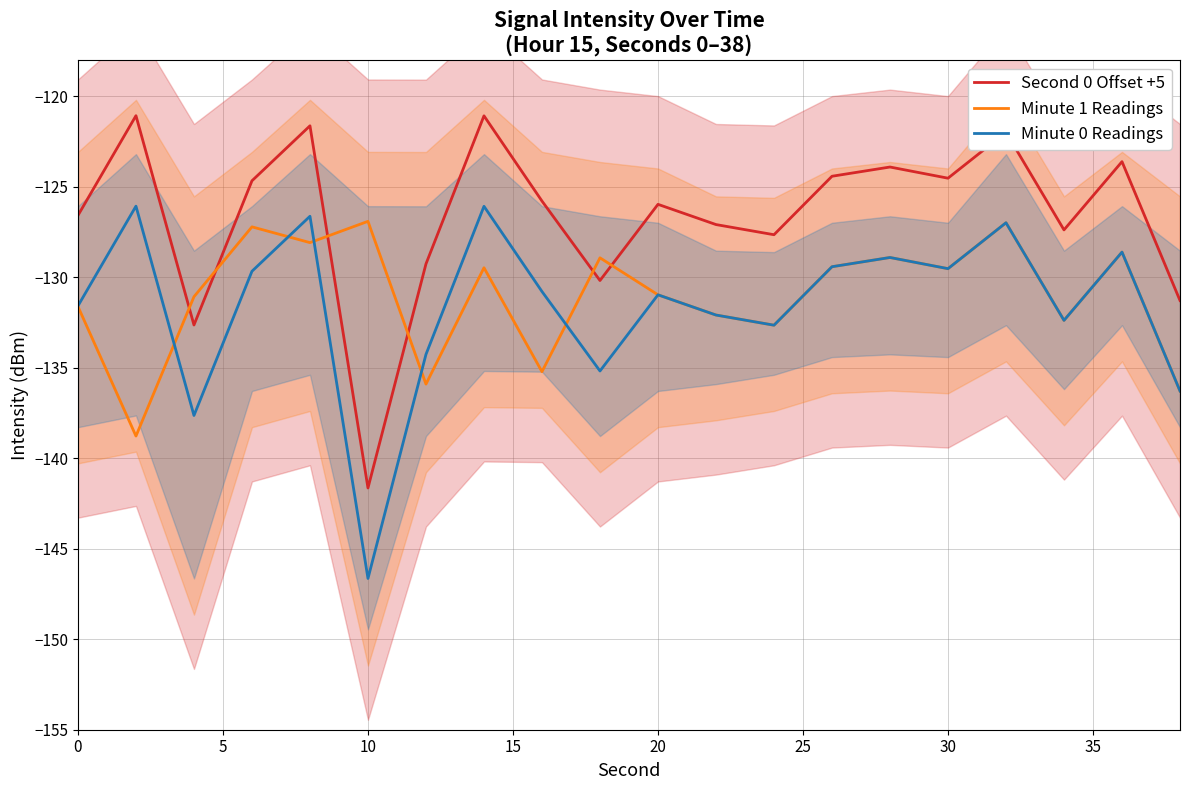

What is the minimum value shown in the chart?

-146.6